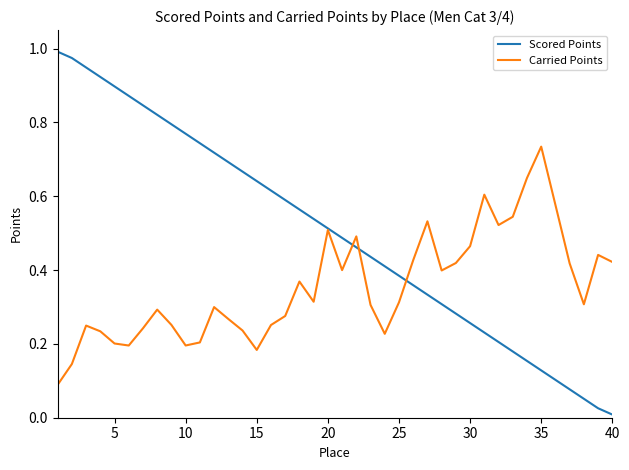

Count the number of data series in this chart.

2